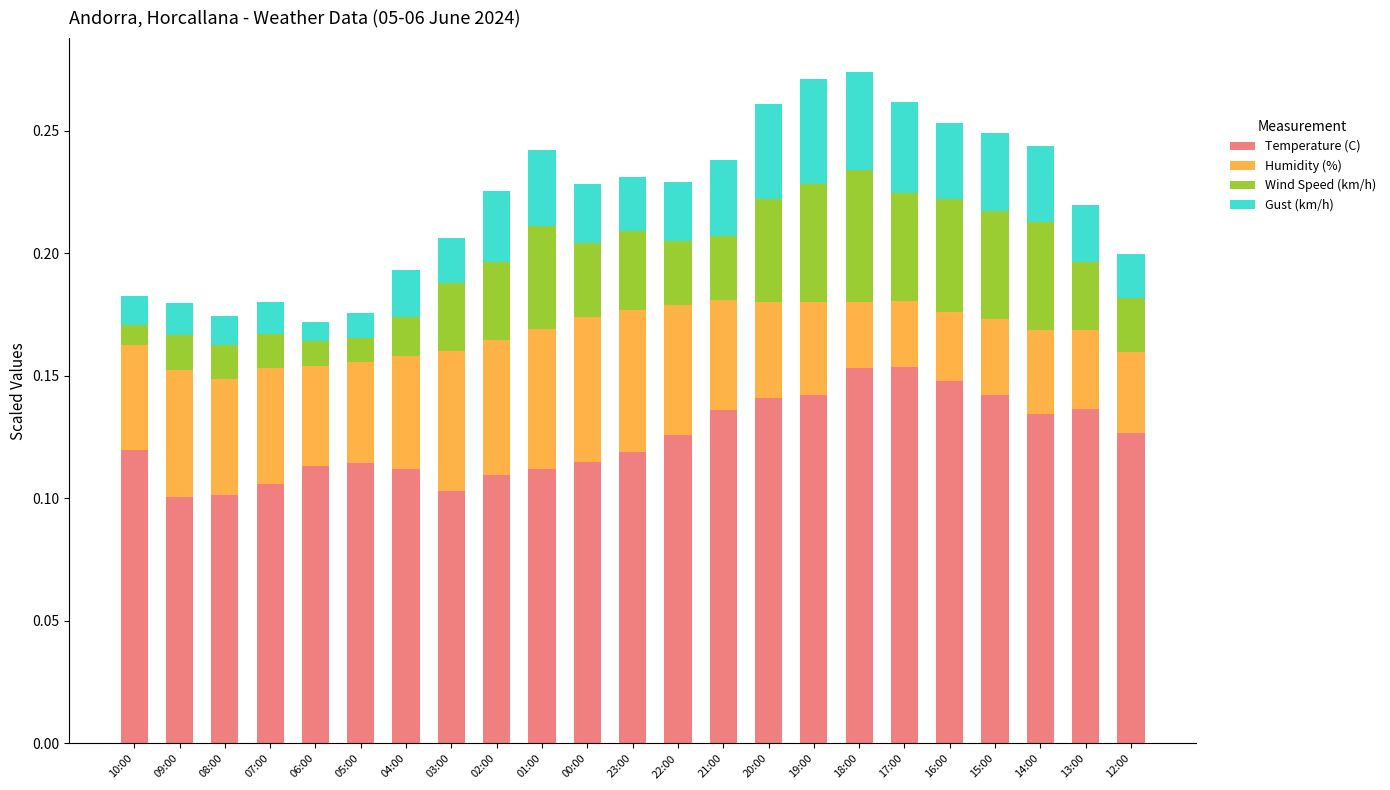

The Temperature (C) series shows 0.1 at 06:00. True or false?

True